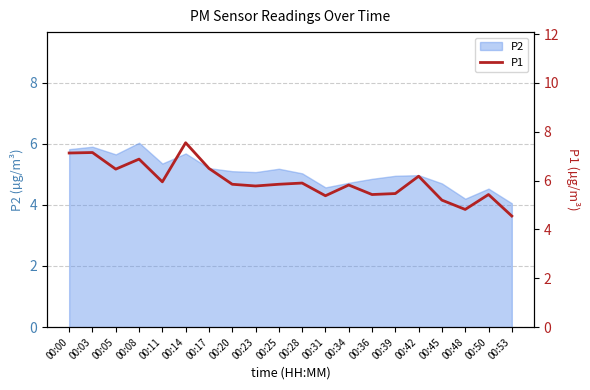

Which label corresponds to the largest value in the chart?

00:14